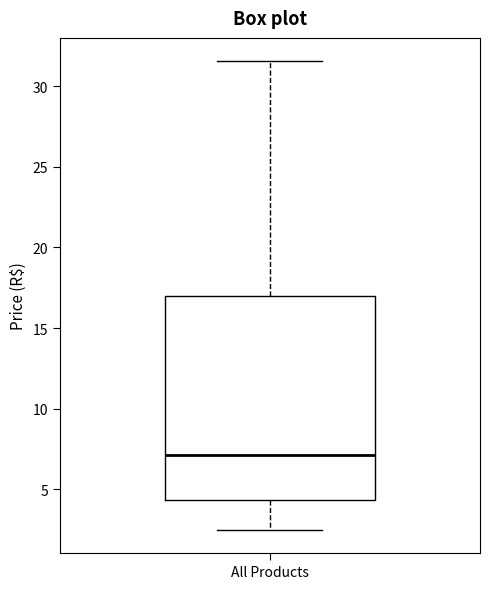

Transcribe this box plot: give where the median line is, the range the box spans, and where the two whiskers end, as read against the y-axis. The values are not printed on the chart, so give them approximately, as read against the axis.

median 7.0, box 4.5 to 17.0, whiskers 2.5 to 31.5